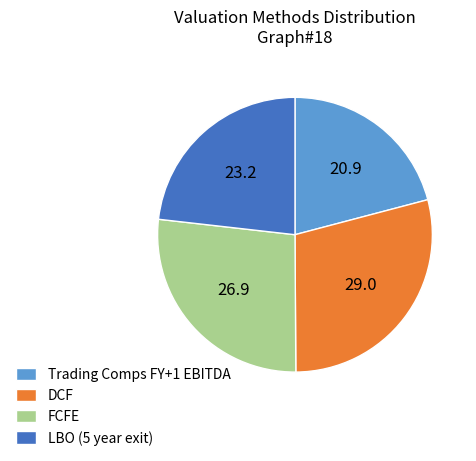

Is there a majority slice in this chart?

No